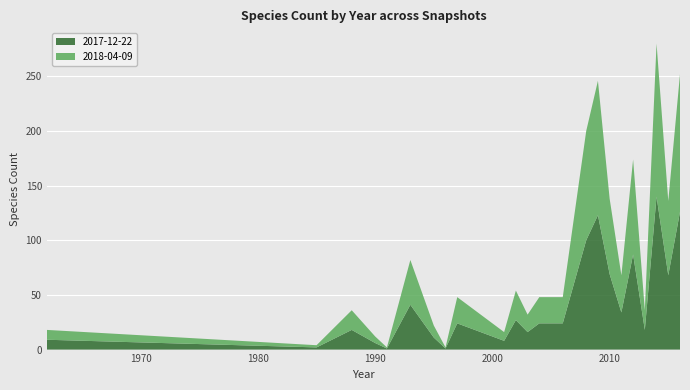

Reading left to right, transcribe all the data shown in this chart.

2017-12-22: 1962=9	1985=2	1988=18	1990=6	1991=1	1993=41	1995=11	1996=1	1997=24	2001=8	2002=27	2003=16	2004=24	2006=24	2008=100	2009=123	2010=69	2011=34	2012=87	2013=18	2014=140	2015=68	2016=126
2018-04-09: 1962=9	1985=2	1988=18	1990=6	1991=1	1993=41	1995=11	1996=1	1997=24	2001=8	2002=27	2003=16	2004=24	2006=24	2008=100	2009=123	2010=69	2011=34	2012=87	2013=18	2014=140	2015=68	2016=126